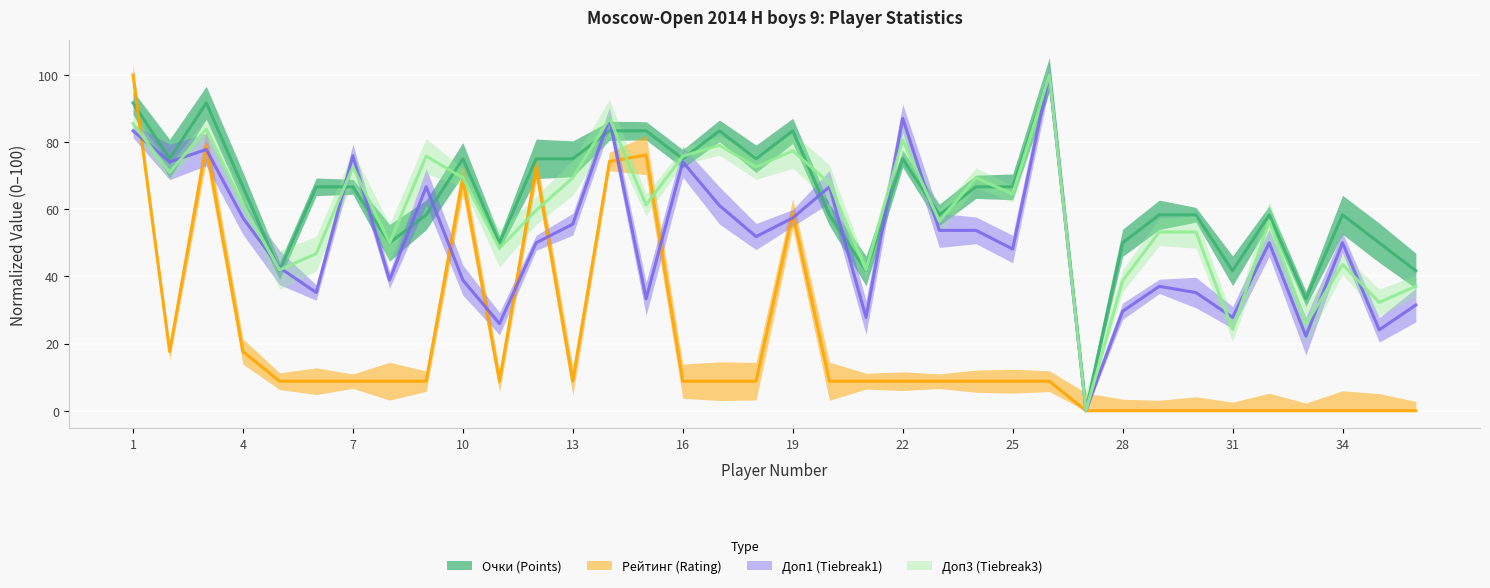

At which label does Очки (Points) first exceed 66?

1